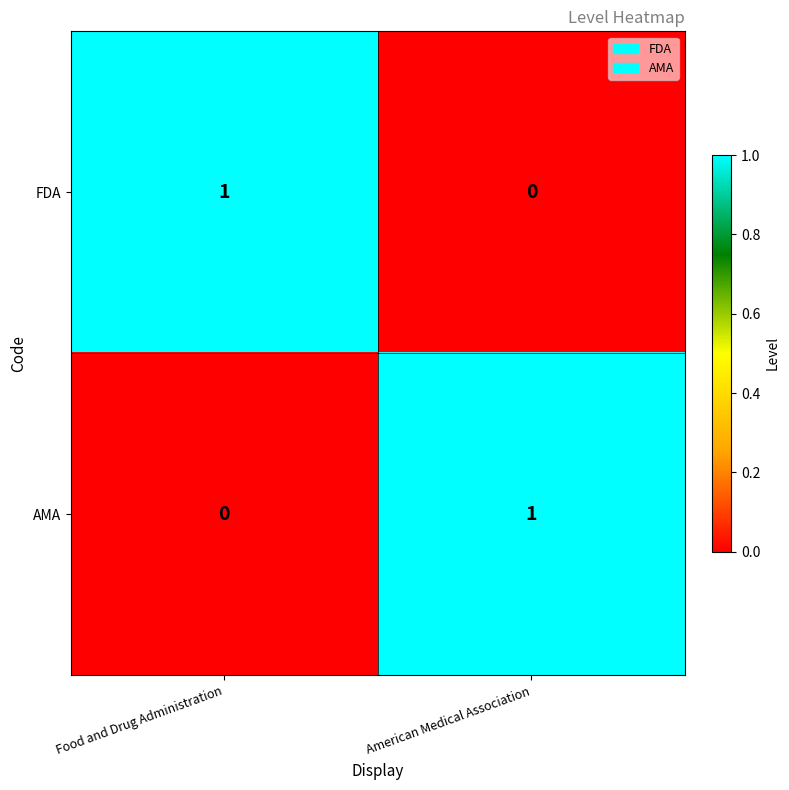

Where is AMA nearest to the value 0?

Food and Drug Administration